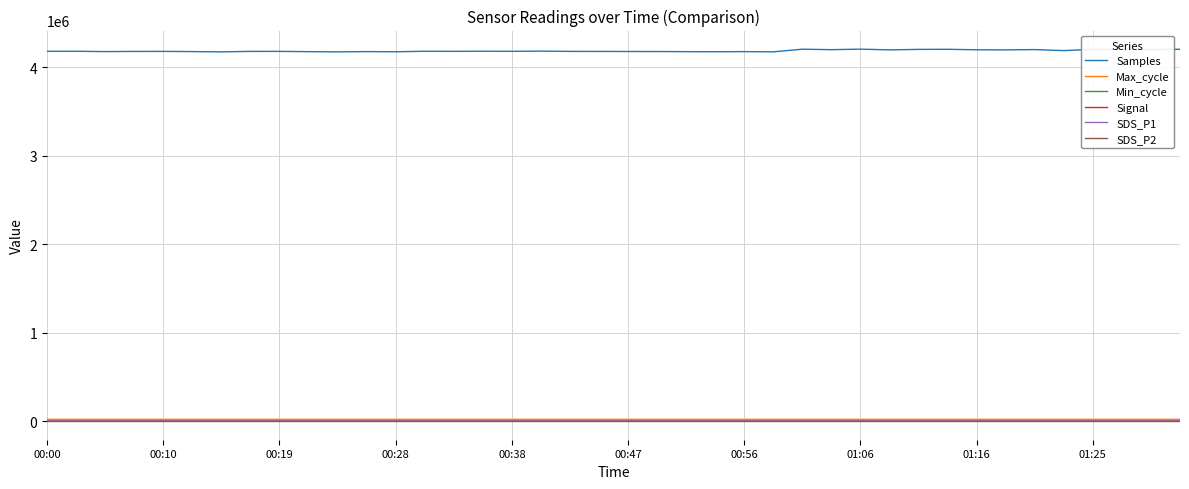

True or false: SDS_P1 and Signal cross at least once.

False